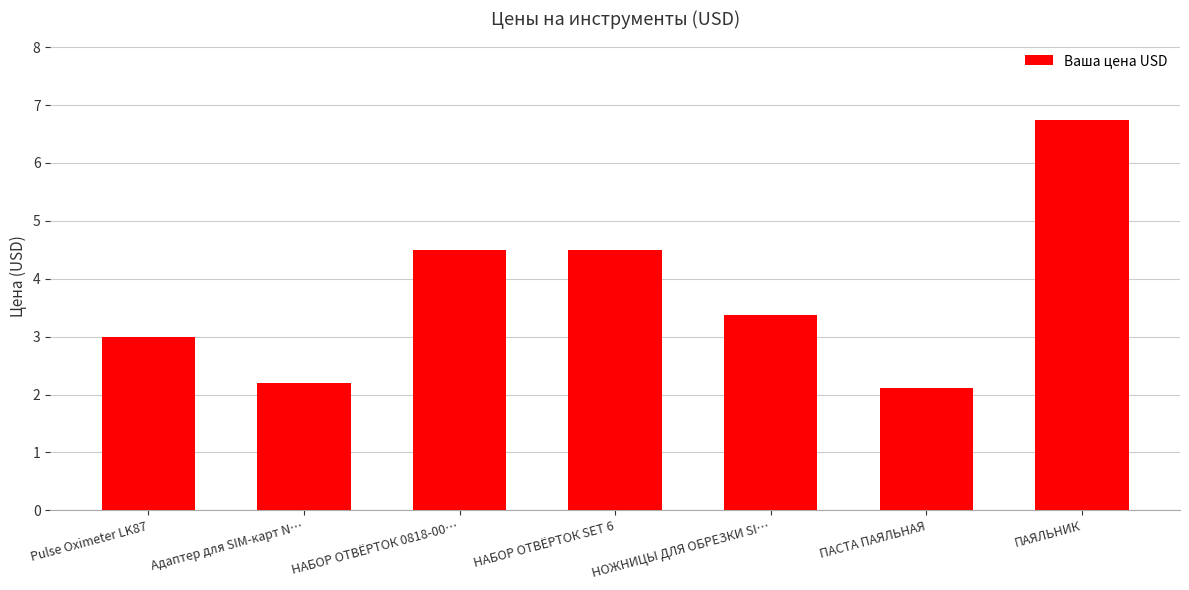

Reading left to right, what are all the values shown in this chart?

Pulse Oximeter LK87=3.0	Адаптер для SIM-карт N…=2.2	НАБОР ОТВЁРТОК 0818-00…=4.5	НАБОР ОТВЁРТОК SET 6=4.5	НОЖНИЦЫ ДЛЯ ОБРЕЗКИ SI…=3.4	ПАСТА ПАЯЛЬНАЯ=2.1	ПАЯЛЬНИК=6.8